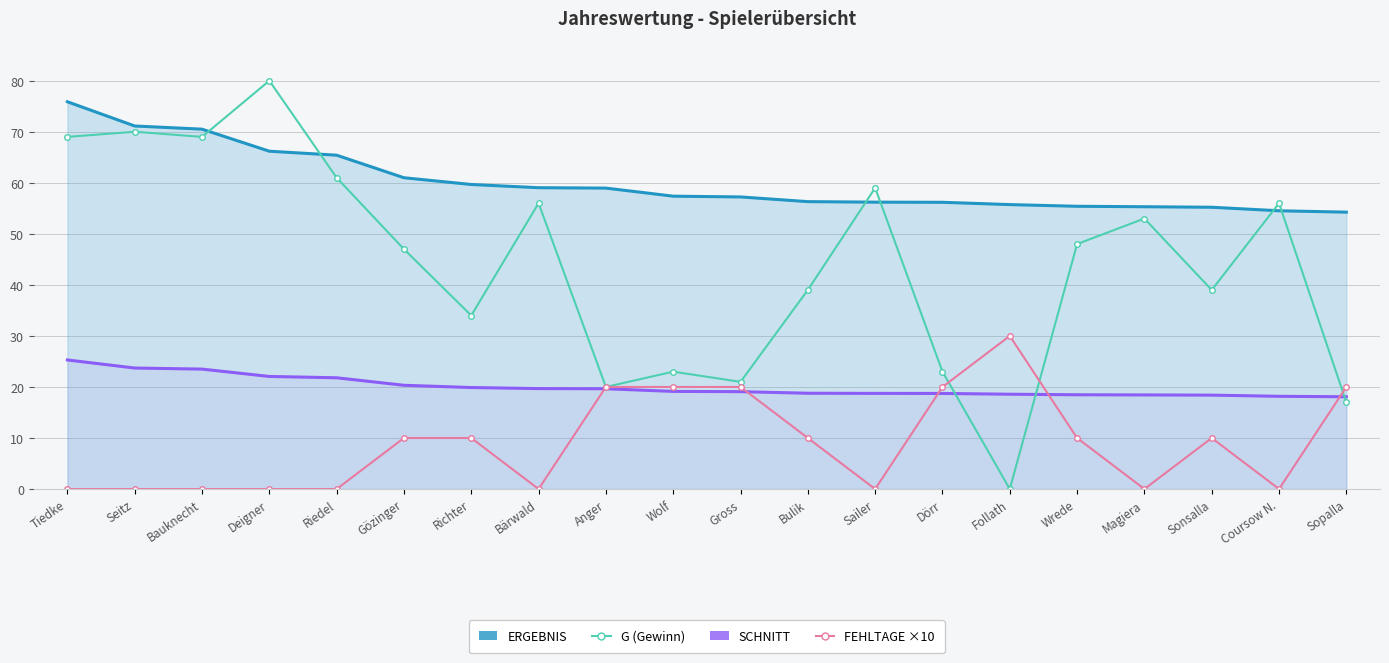

What is the maximum value for SCHNITT?

25.3